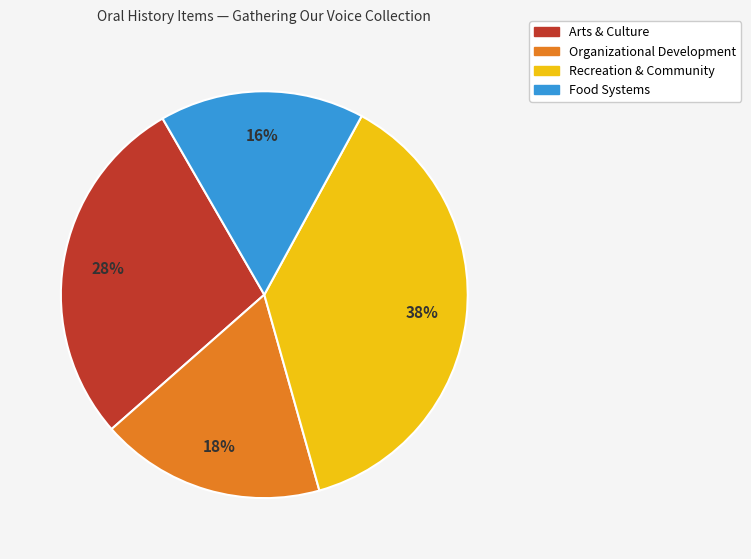

To the nearest percent, what is the average slice percentage?

25%